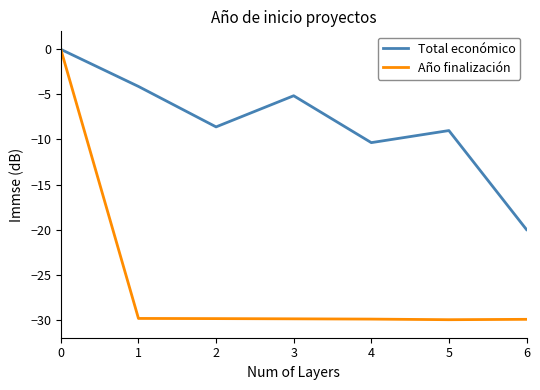

Is the value of Año finalización at 4 greater than the value of Total económico at 0?

No